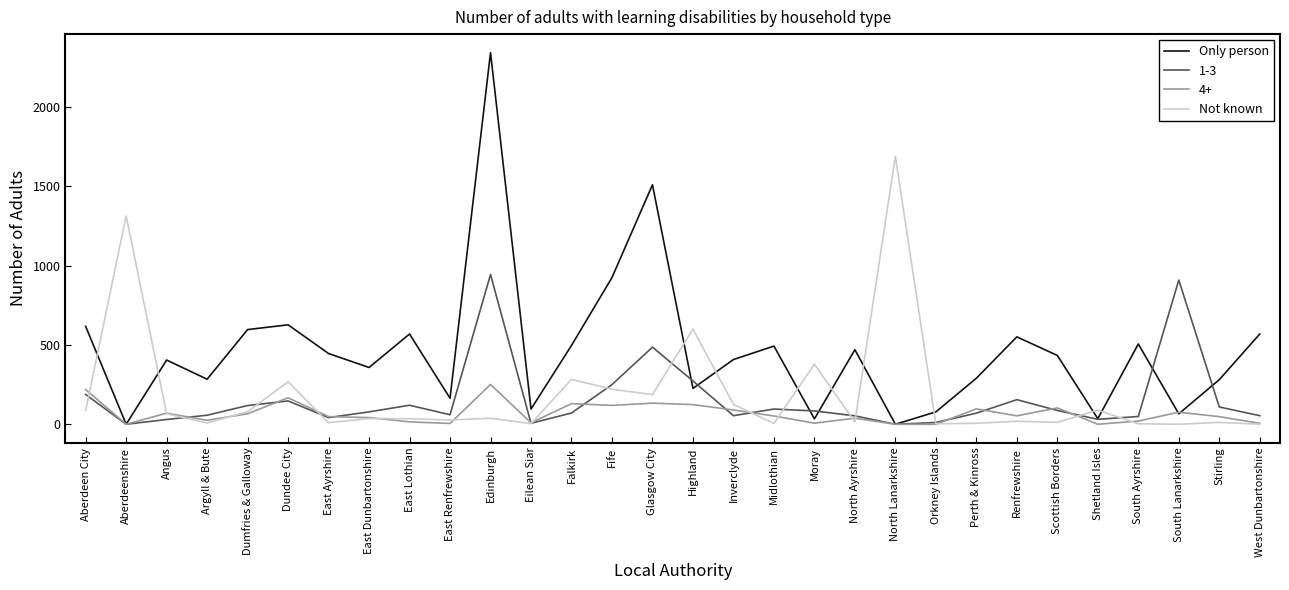

True or false: Only person has a value of 917 at Edinburgh.

False